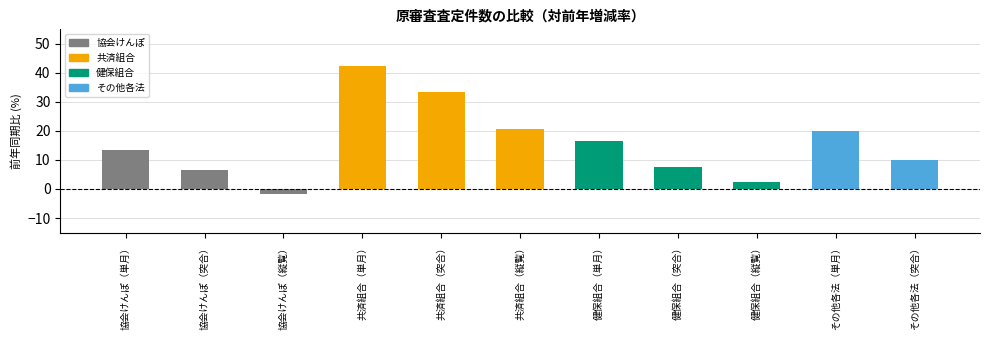

Reading left to right, list all the values displayed in this chart.

13.3	6.5	-1.9	42.3	33.5	20.7	16.4	7.5	2.4	19.9	10.1